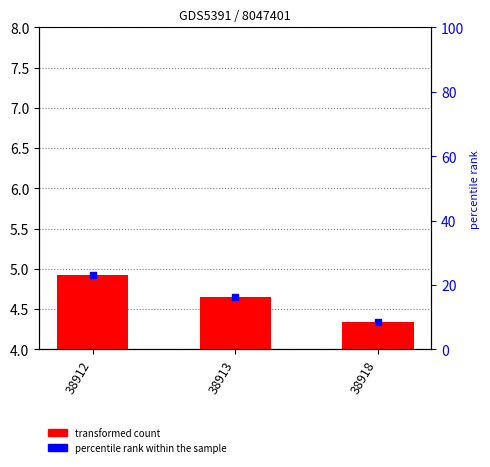

Which series has the largest Y range (max minus min)?

percentile rank within the sample